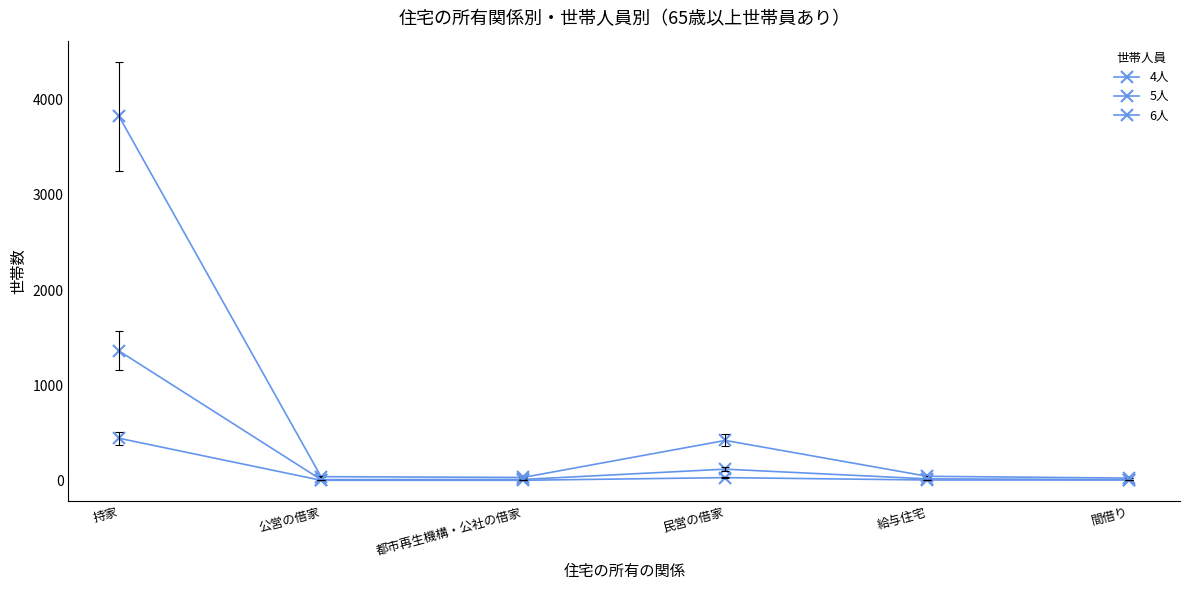

How many data points does each series have?

6